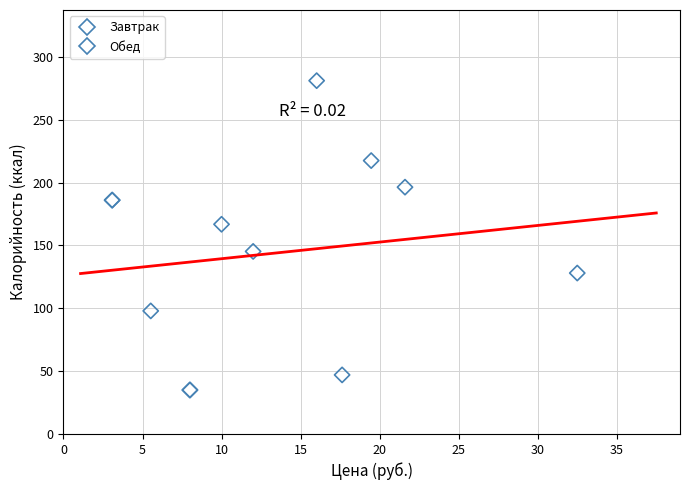

What are all the series names shown in the legend?

Завтрак, Обед